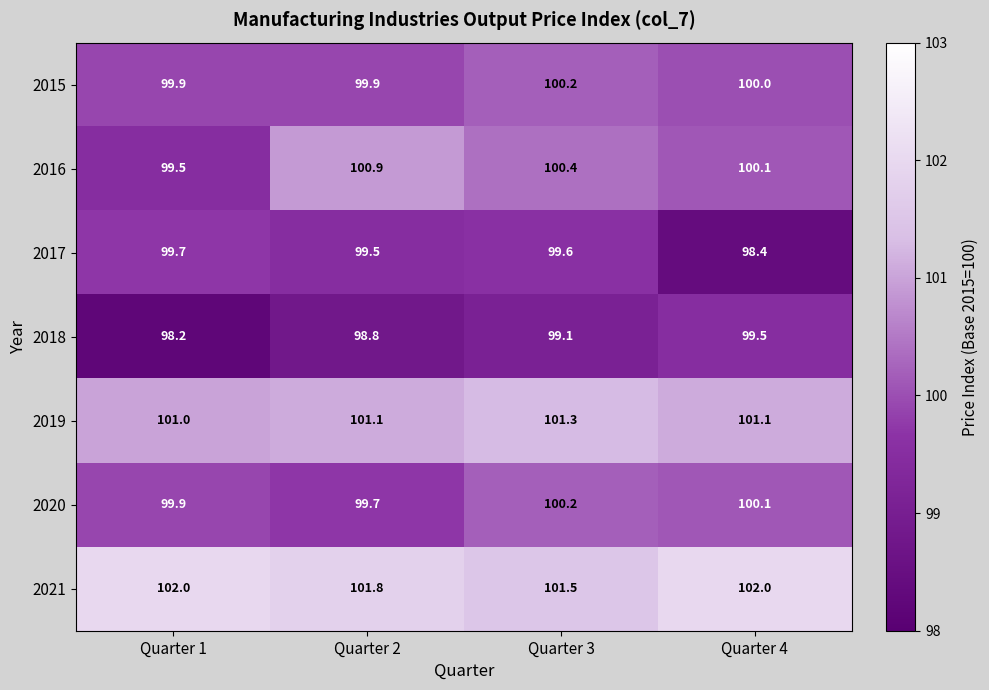

The value of 2018 at Quarter 3 is 153.1. True or false?

False